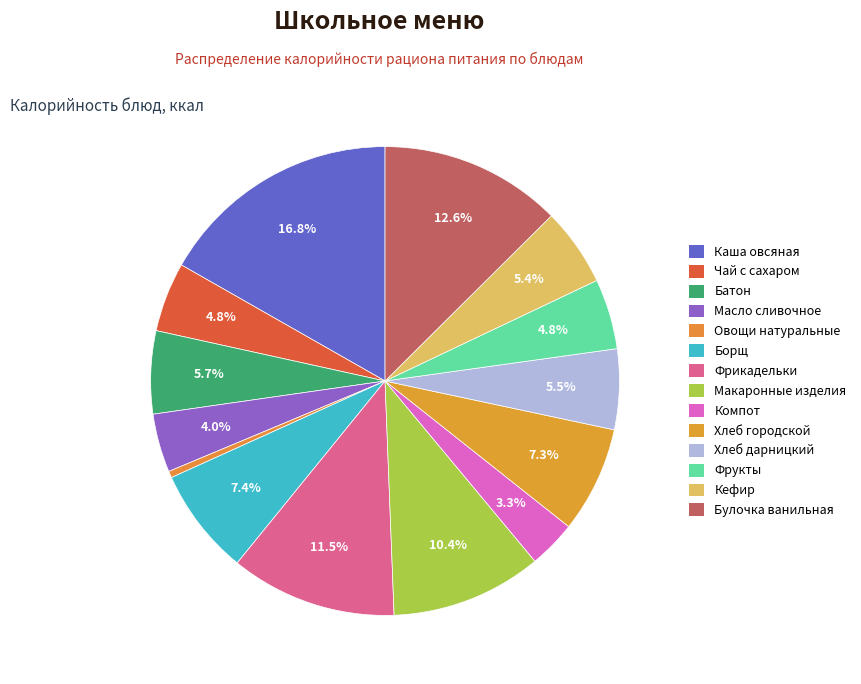

Rank the categories by value from lowest to highest.

Овощи натуральные, Компот, Масло сливочное, Чай с сахаром, Фрукты, Кефир, Хлеб дарницкий, Батон, Хлеб городской, Борщ, Макаронные изделия, Фрикадельки, Булочка ванильная, Каша овсяная